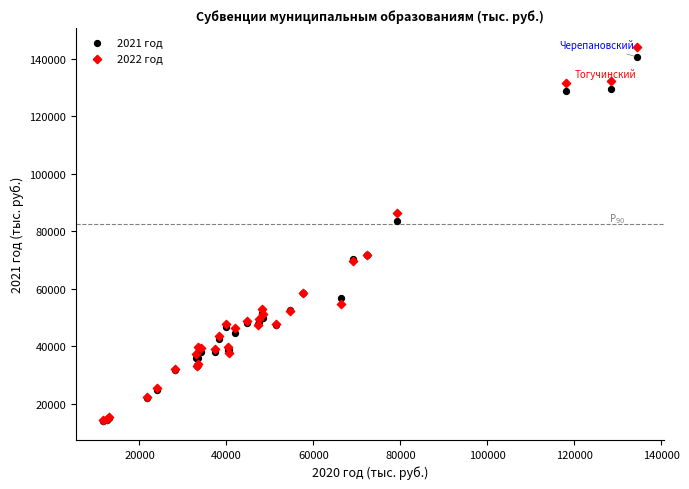

Across all series, what Y value is closest to 79002?

83712.5